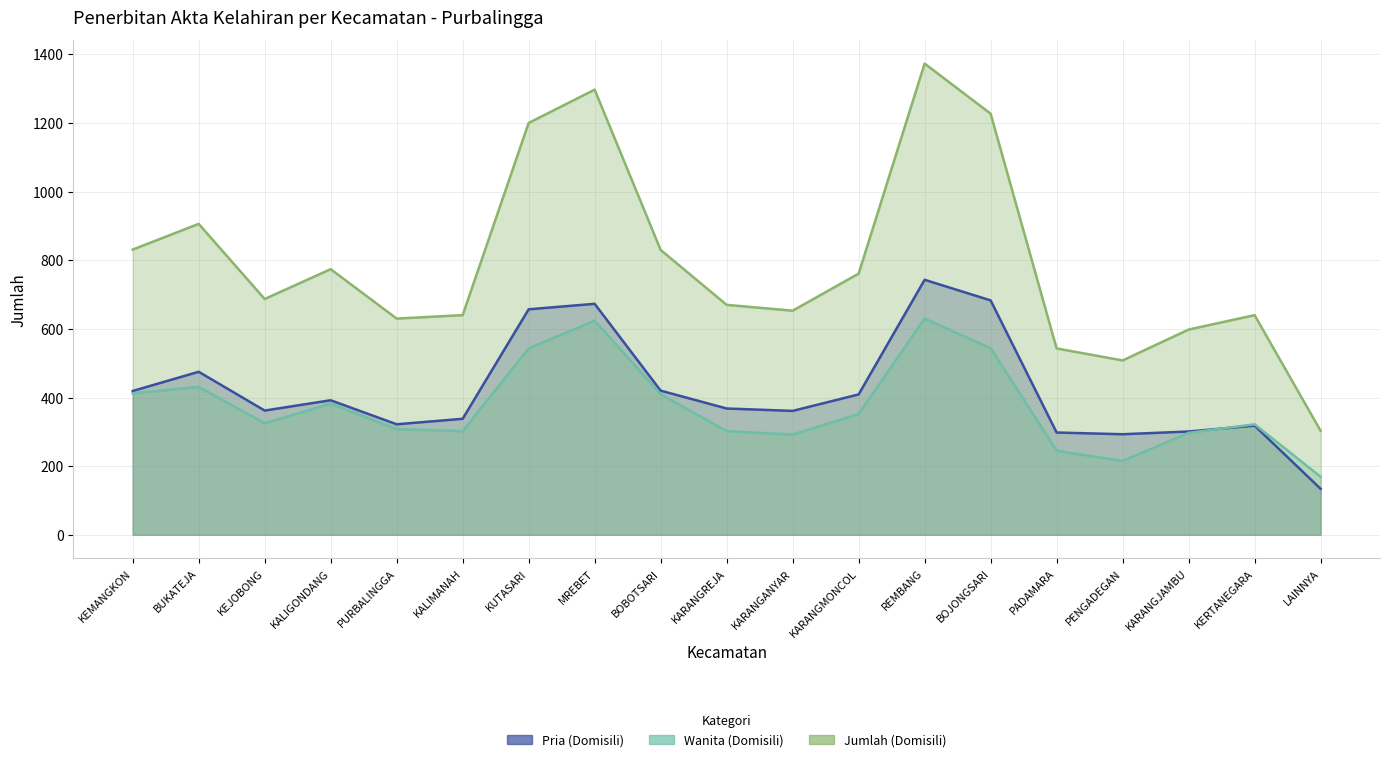

In Jumlah (Domisili), how many points are higher than both neighbors (excluding endpoints)?

5